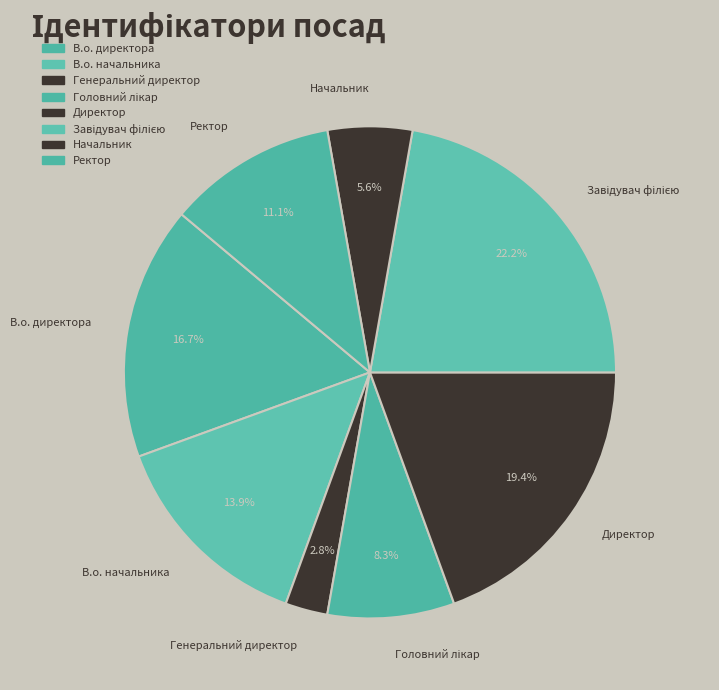

What percentage is NOT represented by В.о. начальника?

86.1%